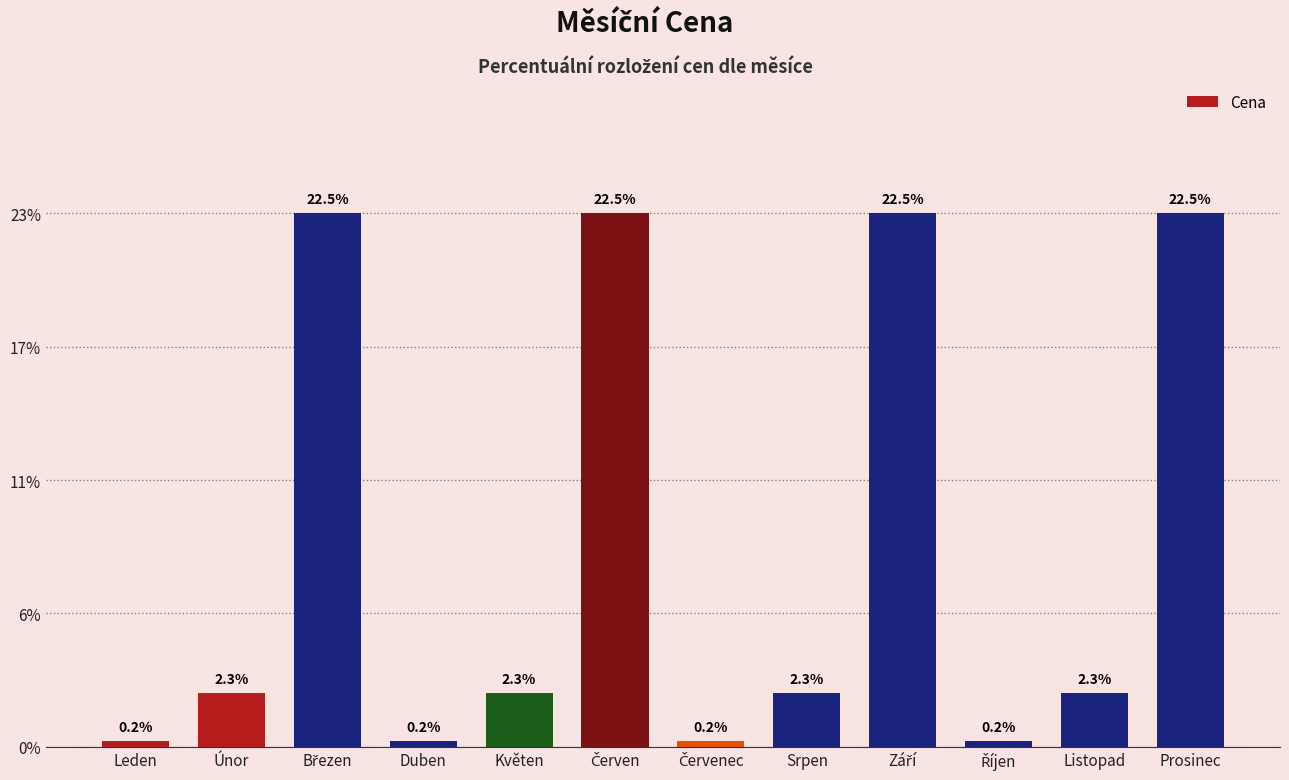

What is the smallest value displayed?

0.2